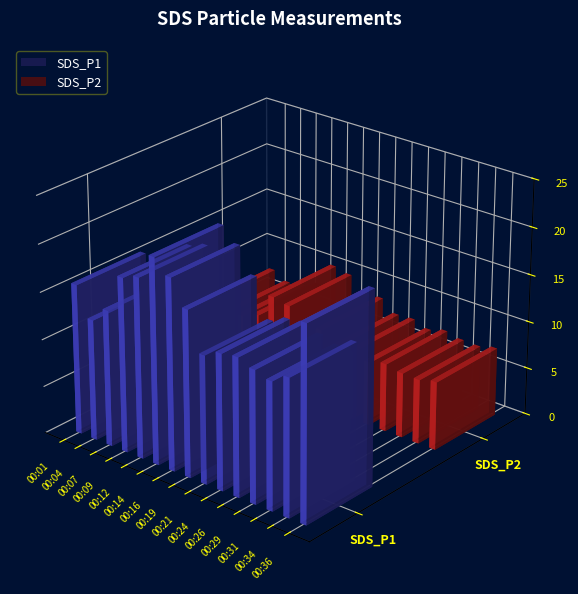

Does the chart contain stacked bars?

No